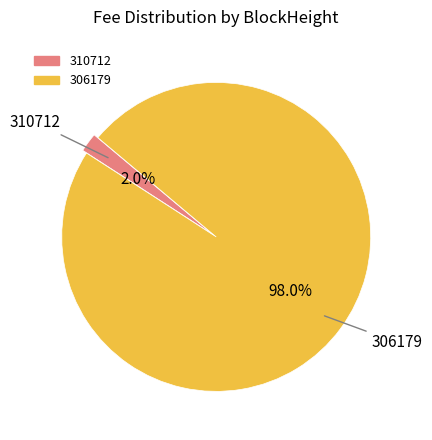

How many segments does this pie chart have?

2